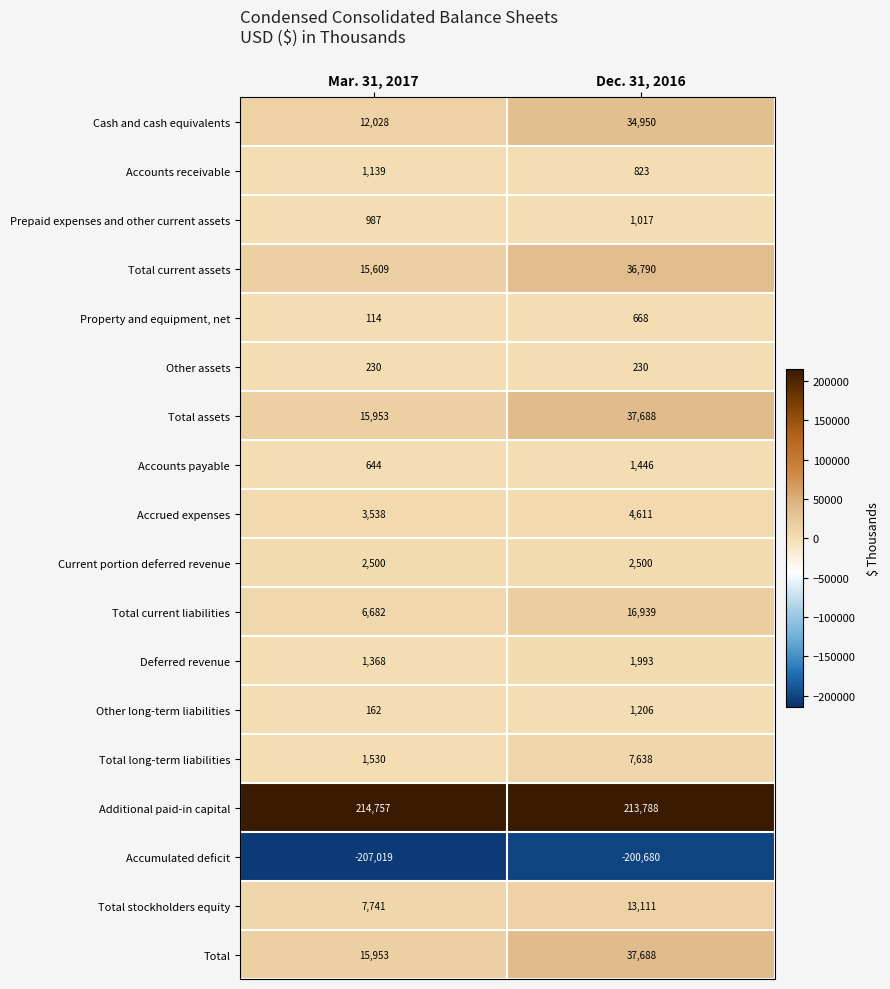

What is the highest value of the Total current liabilities series?

16939